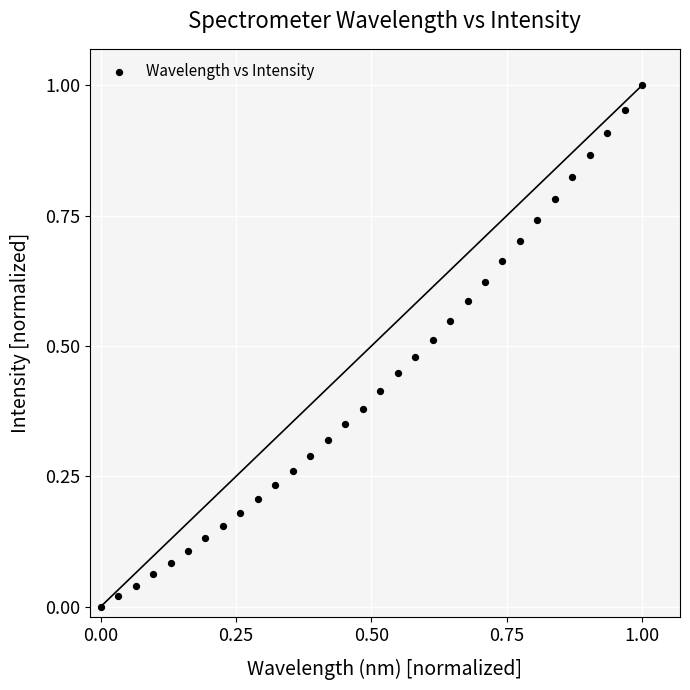

Count the number of points in this scatter plot.

32